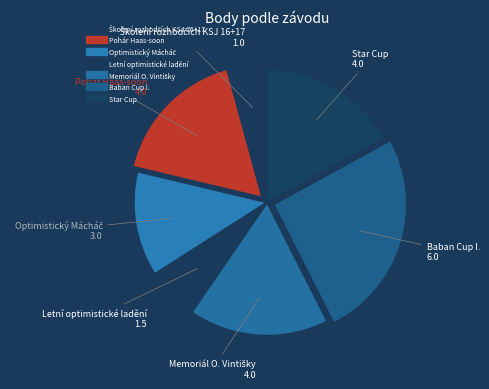

To the nearest percent, what is the difference between the Star Cup and Optimistický Mácháč slice percentages?

4%